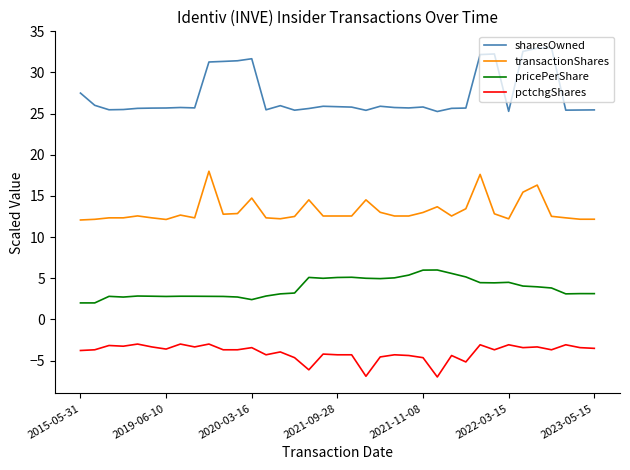

How many lines are shown in the chart?

4